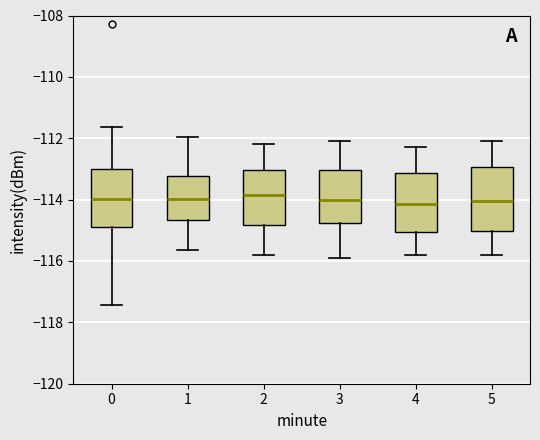

Reading left to right, transcribe this box plot: for each box, give where its median line is, the range the box spans, and where its two whiskers end, as read against the y-axis. The values are not printed on the chart, so give them approximately, as read against the axis.

0: median -114.0, box -114.8 to -113.0, whiskers -117.4 to -111.6
1: median -114.0, box -114.6 to -113.2, whiskers -115.6 to -112.0
2: median -113.8, box -114.8 to -113.0, whiskers -115.8 to -112.2
3: median -114.0, box -114.8 to -113.0, whiskers -115.8 to -112.0
4: median -114.2, box -115.0 to -113.2, whiskers -115.8 to -112.2
5: median -114.0, box -115.0 to -113.0, whiskers -115.8 to -112.0